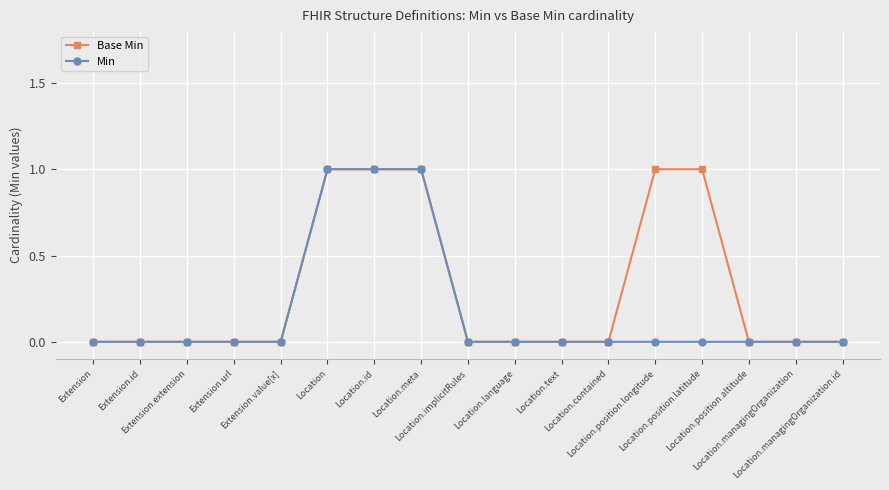

Is it true that Base Min equals 0 at Extension.id?

True